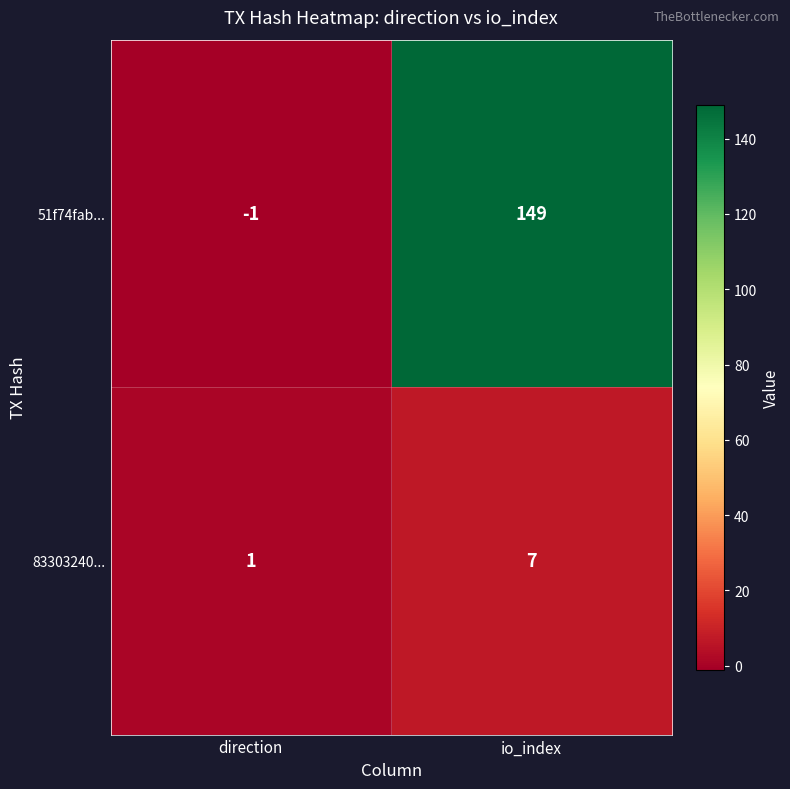

List the labels in order of 51f74fab... value, smallest first.

direction, io_index